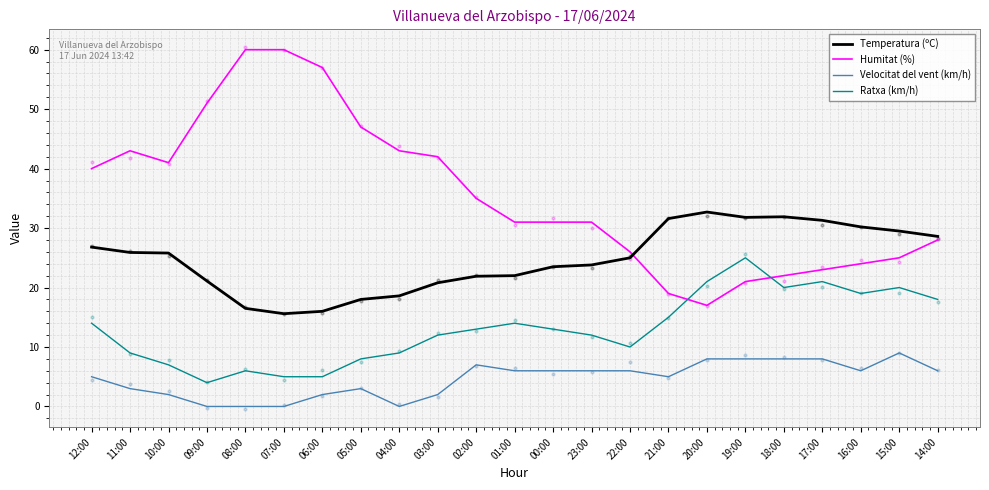

At which category is the sum across all series the highest?

12:00